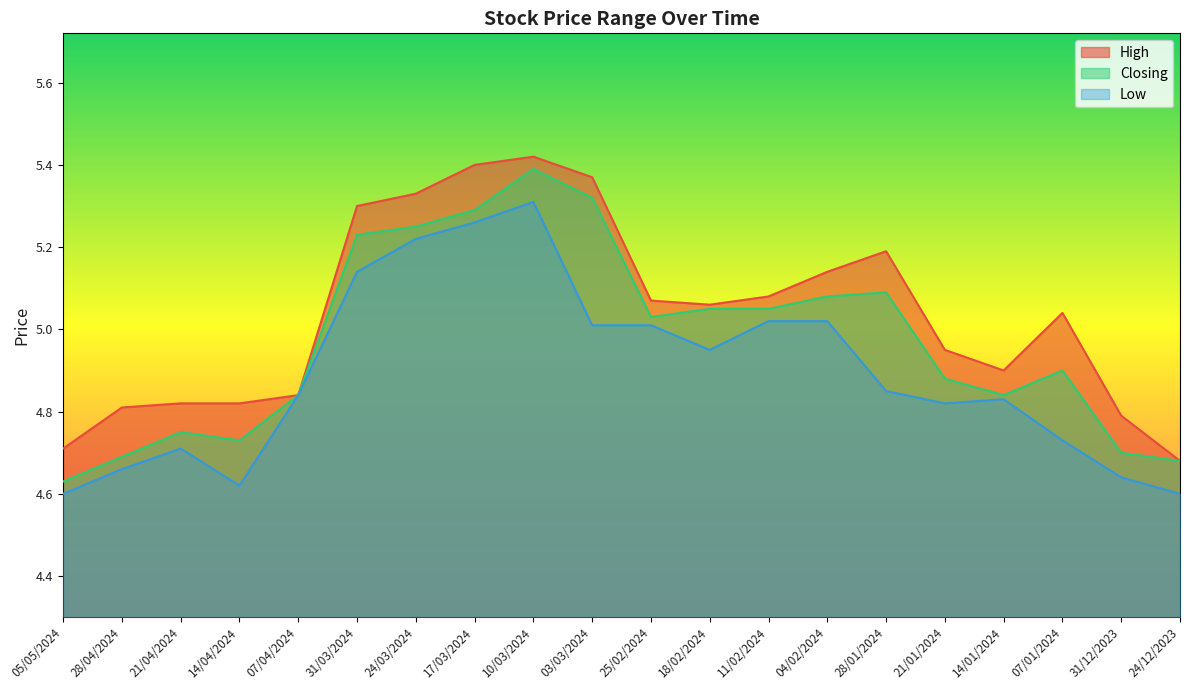

Reading left to right, list all the values displayed in this chart.

High: 4.7	4.8	4.8	4.8	4.8	5.3	5.3	5.4	5.4	5.4	5.1	5.1	5.1	5.1	5.2	5.0	4.9	5.0	4.8	4.7
Closing: 4.6	4.7	4.8	4.7	4.8	5.2	5.2	5.3	5.4	5.3	5.0	5.0	5.0	5.1	5.1	4.9	4.8	4.9	4.7	4.7
Low: 4.6	4.7	4.7	4.6	4.8	5.1	5.2	5.3	5.3	5.0	5.0	5.0	5.0	5.0	4.8	4.8	4.8	4.7	4.6	4.6